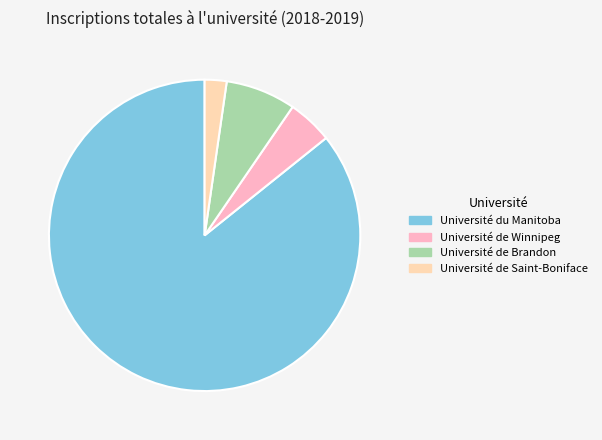

Does Université de Saint-Boniface account for over 50% of the chart?

No